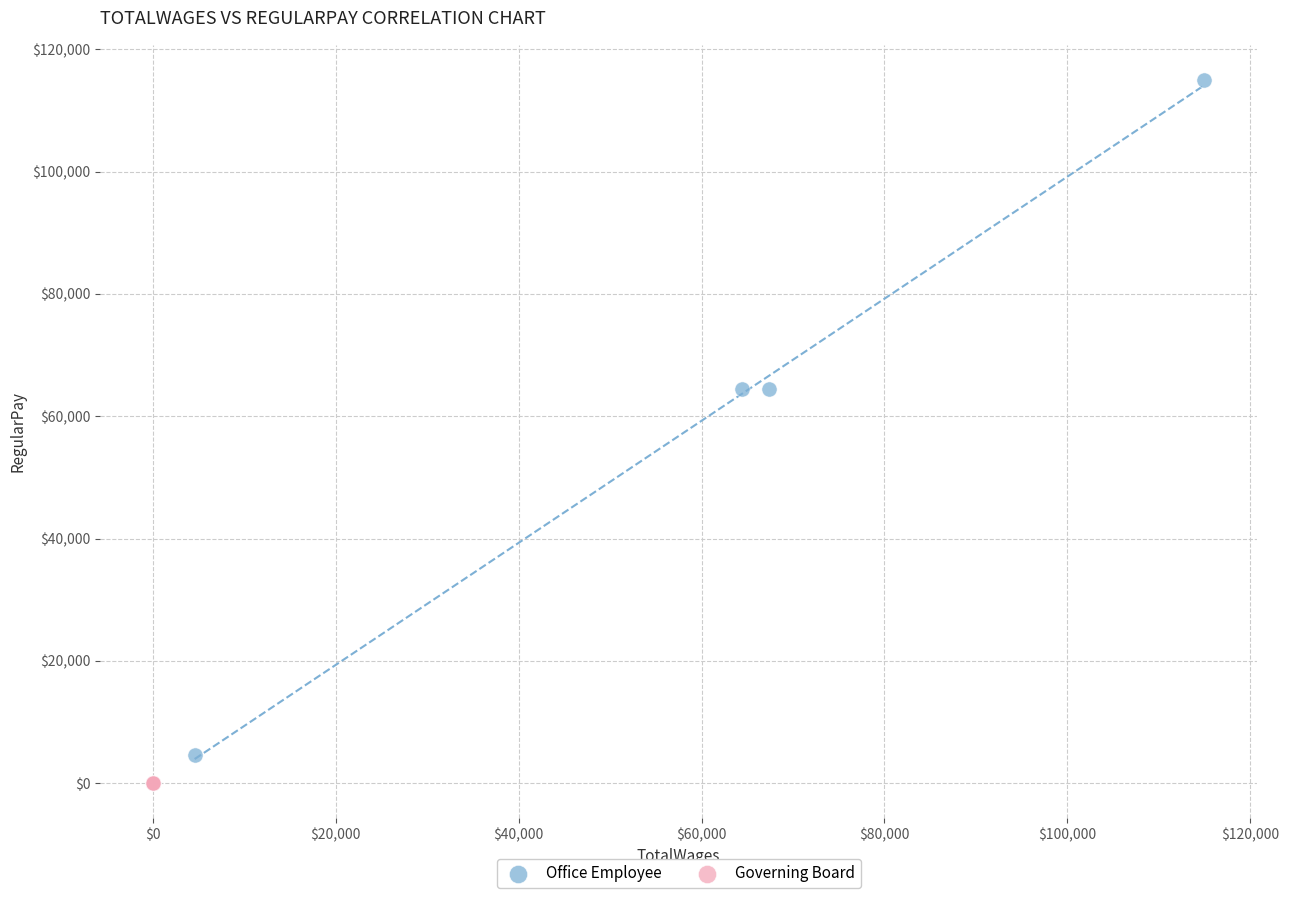

Which series reaches the maximum Y coordinate?

Office Employee